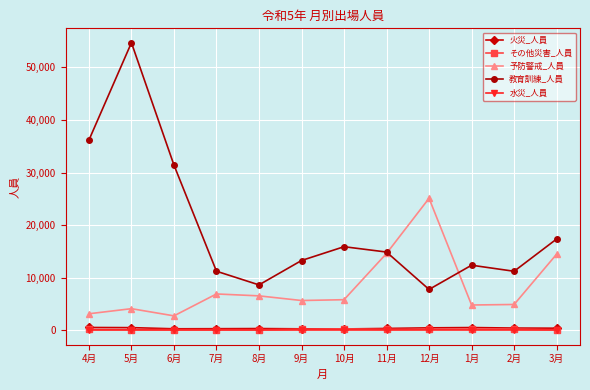

What is the difference between the 火災_人員 values at 11月 and 4月?

184